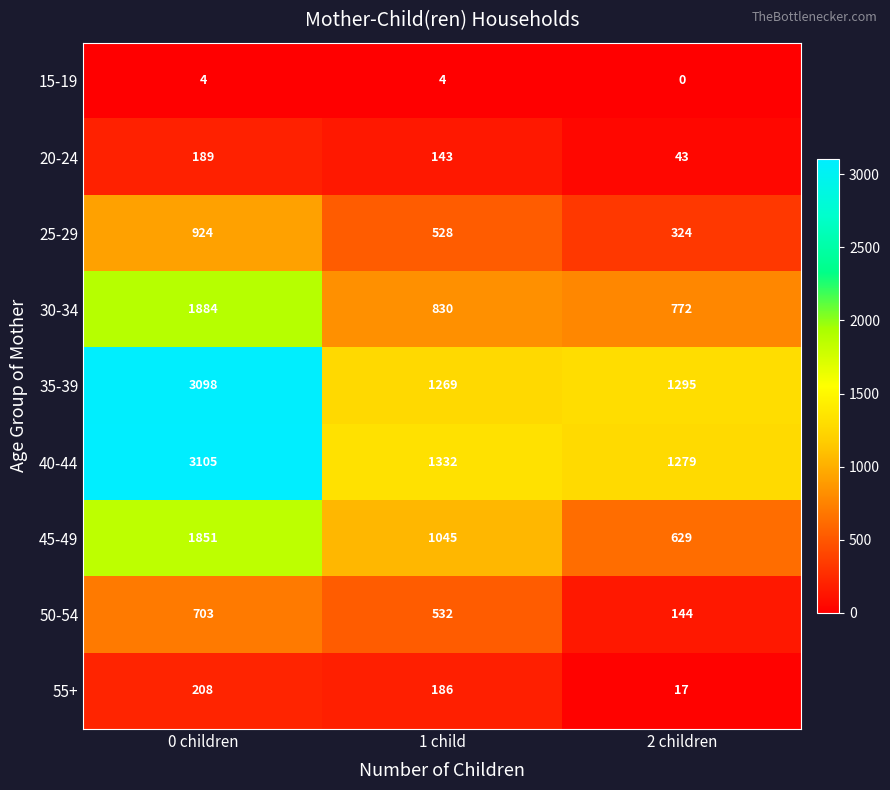

At which category is the sum across all series the highest?

0 children